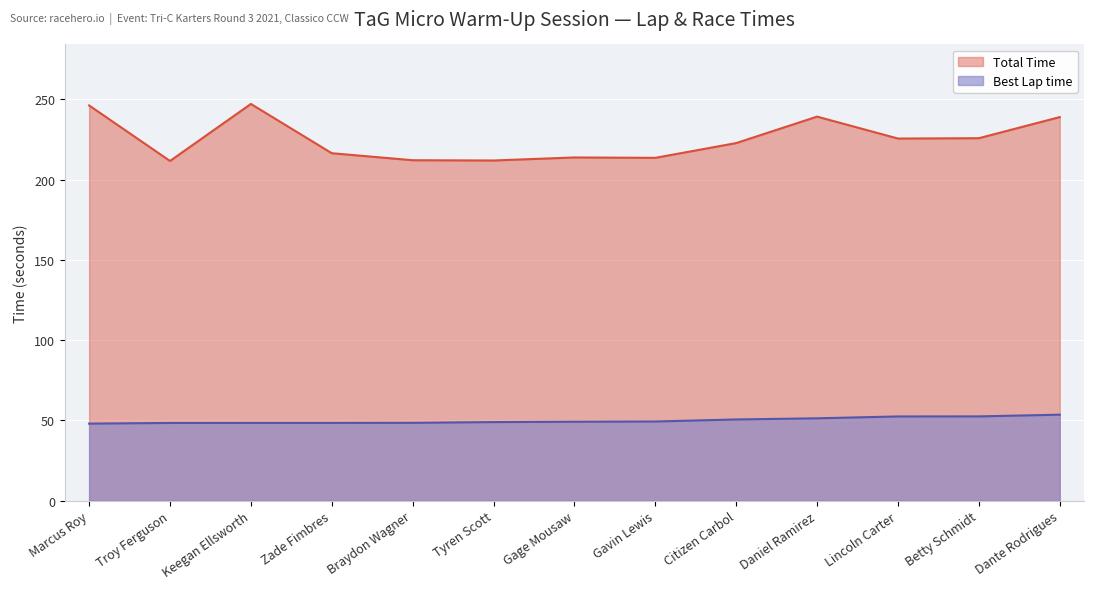

What is the sum of all Best Lap time values?

649.4